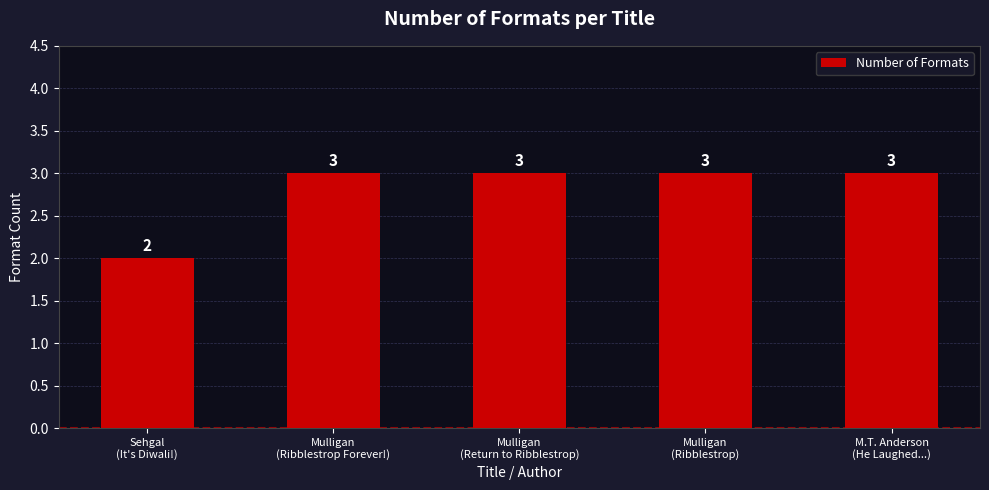

At which category does the chart reach its minimum across all series?

Sehgal
(It's Diwali!)